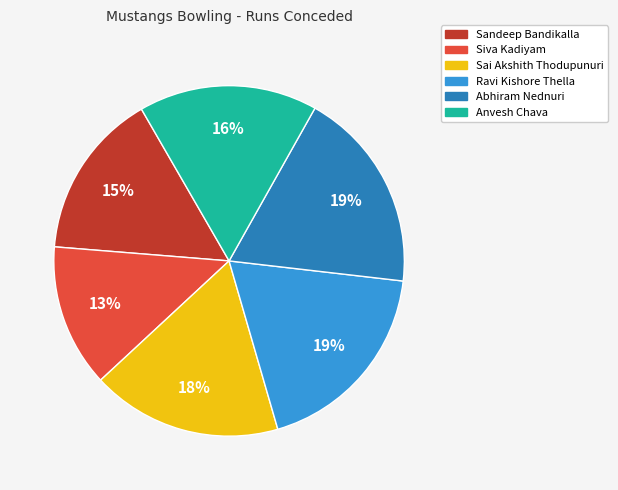

Do Sandeep Bandikalla and Siva Kadiyam together represent more than half of the pie?

No